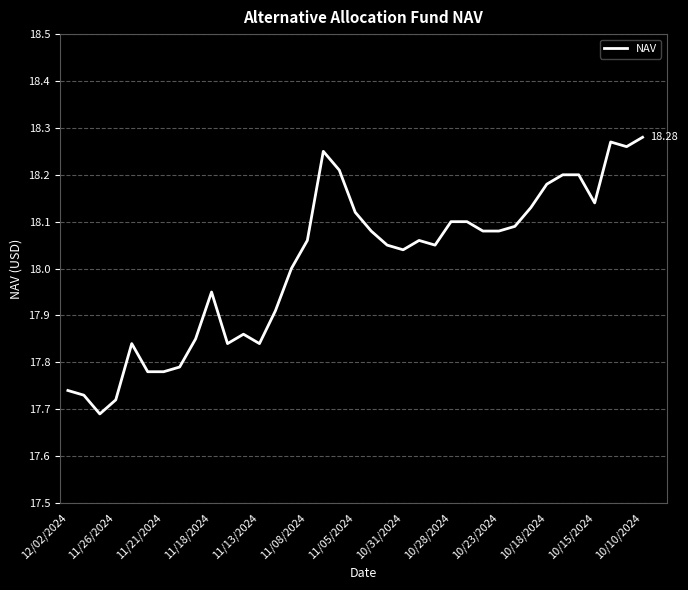

What is the difference between the maximum and minimum values?

0.6